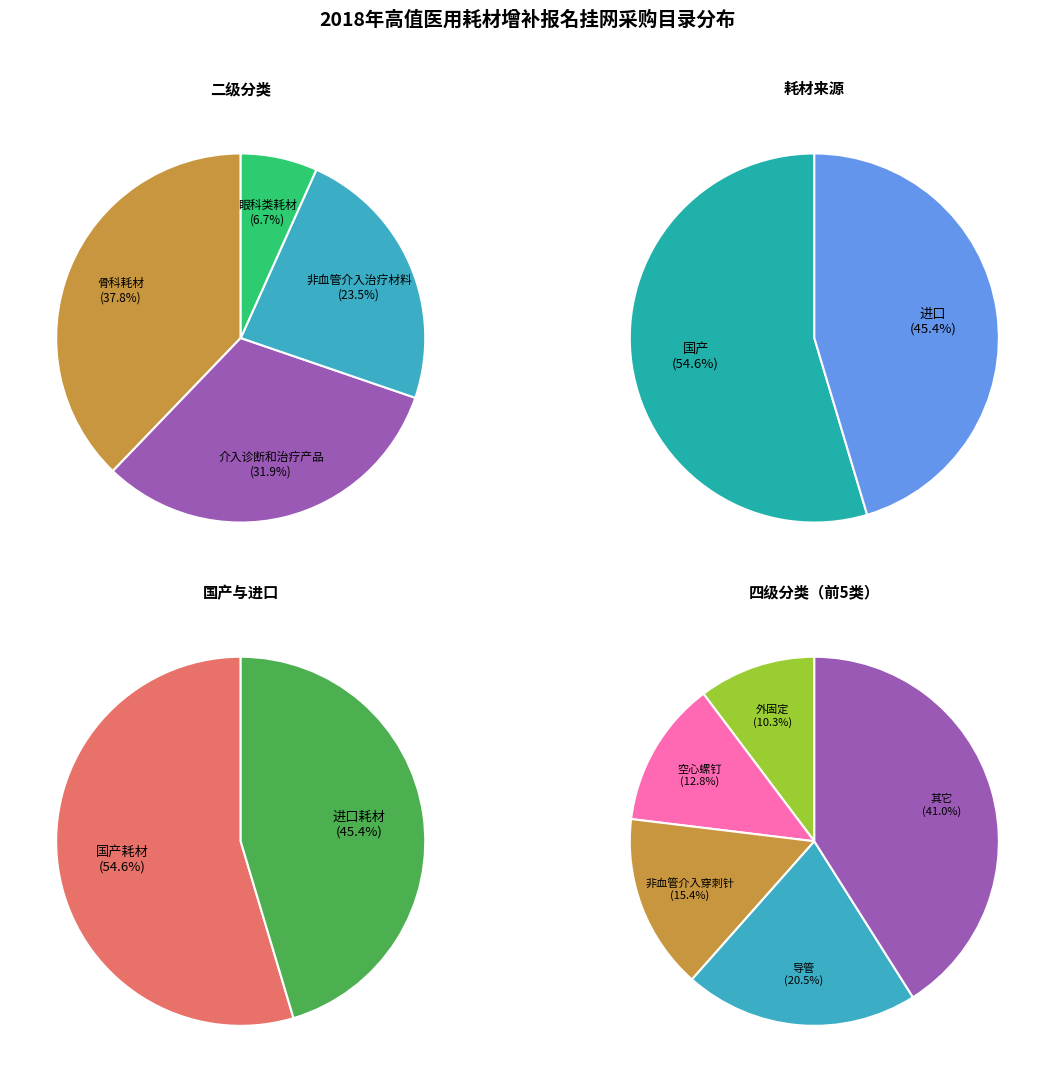

Which slice is the largest?

骨科耗材